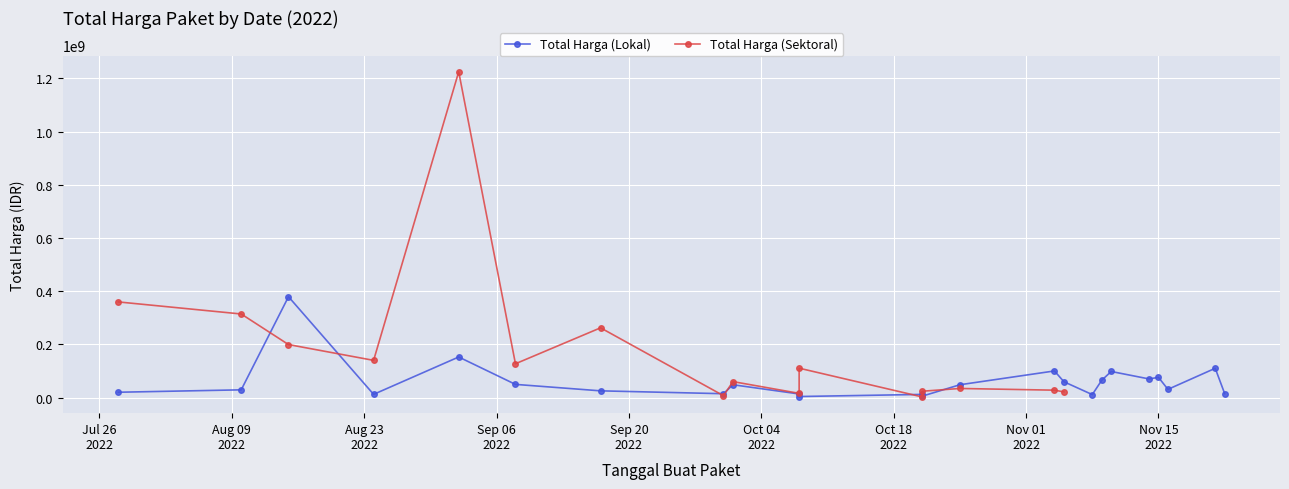

What is the sum of all Total Harga (Lokal) values?

1446965000.0